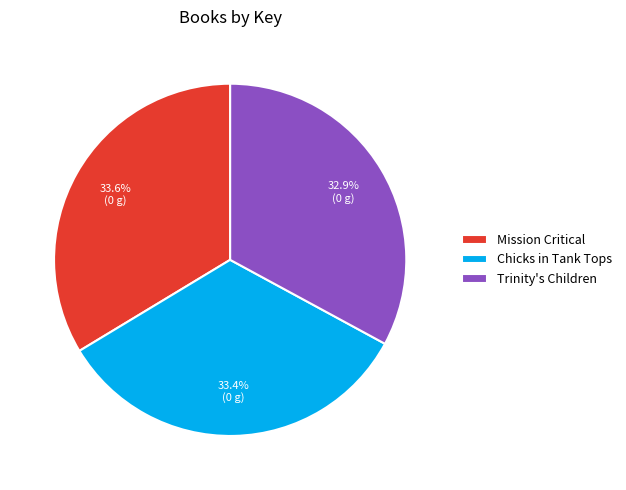

To the nearest percent, what percentage of the pie is Chicks in Tank Tops?

33%